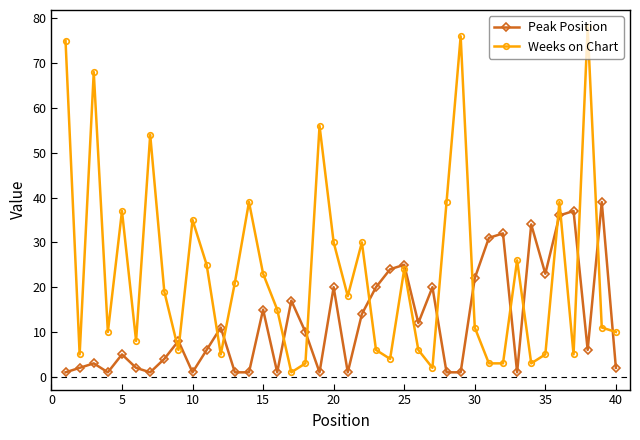

Reading left to right, what are all the values shown in this chart?

Peak Position: 1	2	3	1	5	2	1	4	8	1	6	11	1	1	15	1	17	10	1	20	1	14	20	24	25	12	20	1	1	22	31	32	1	34	23	36	37	6	39	2
Weeks on Chart: 75	5	68	10	37	8	54	19	6	35	25	5	21	39	23	15	1	3	56	30	18	30	6	4	24	6	2	39	76	11	3	3	26	3	5	39	5	78	11	10